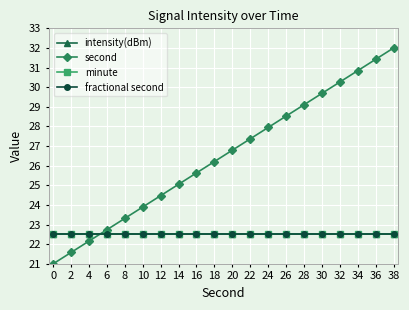

Is this an area chart (filled region under the line)?

No